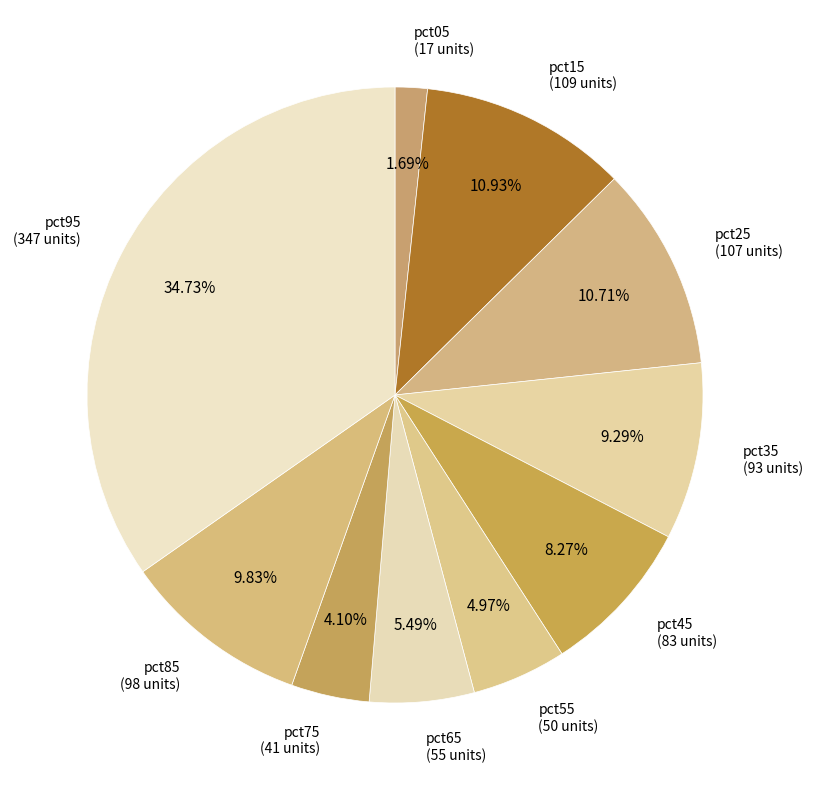

What is the largest slice in the pie chart?

pct95